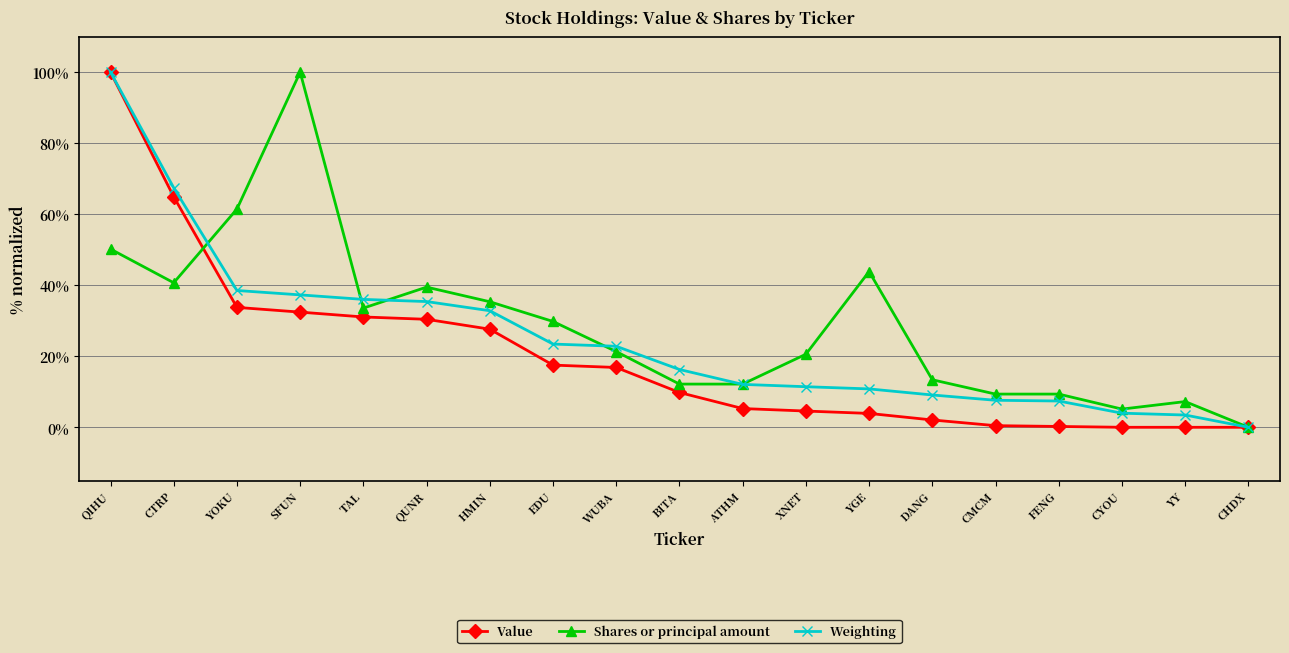

How many data points in Value are less than 9?

9